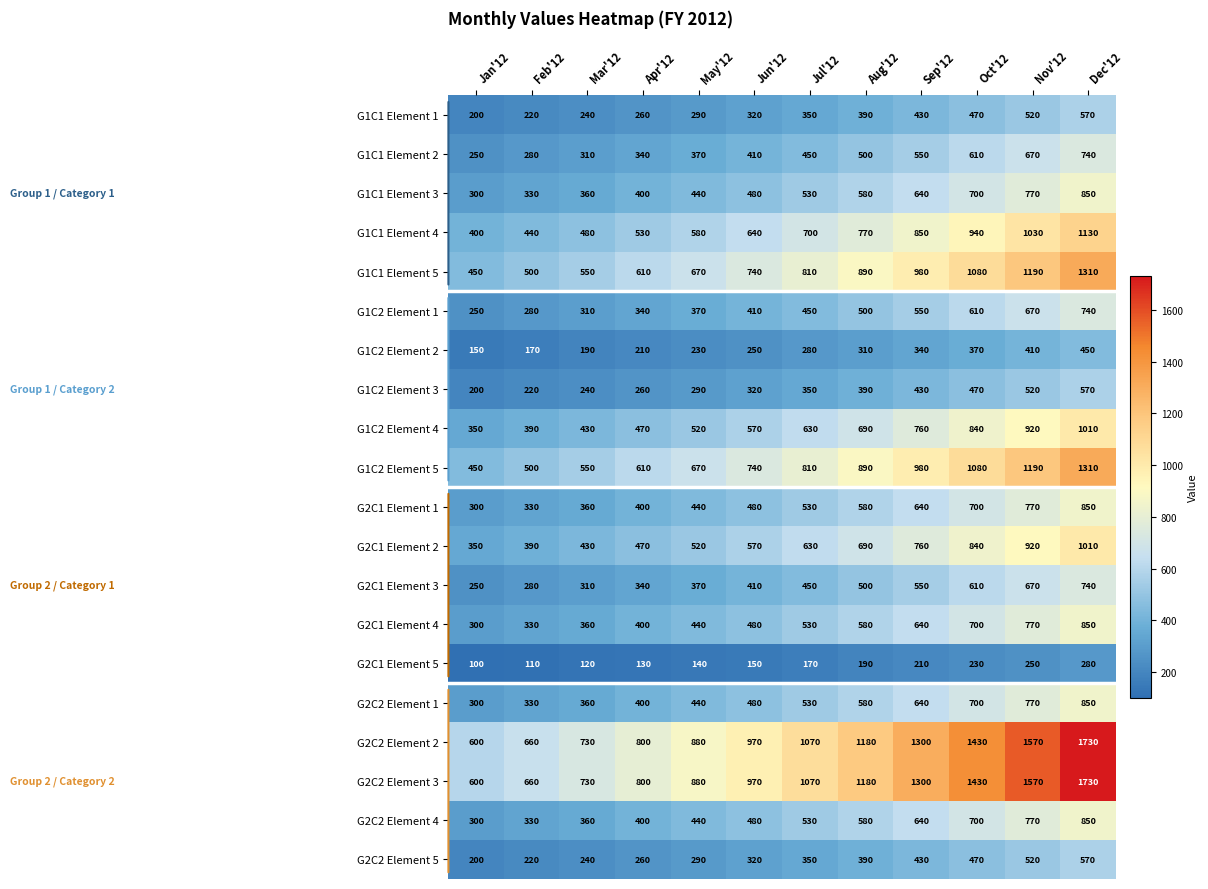

What is the difference between the G2C2 Element 2 values at Jul'12 and Apr'12?

270